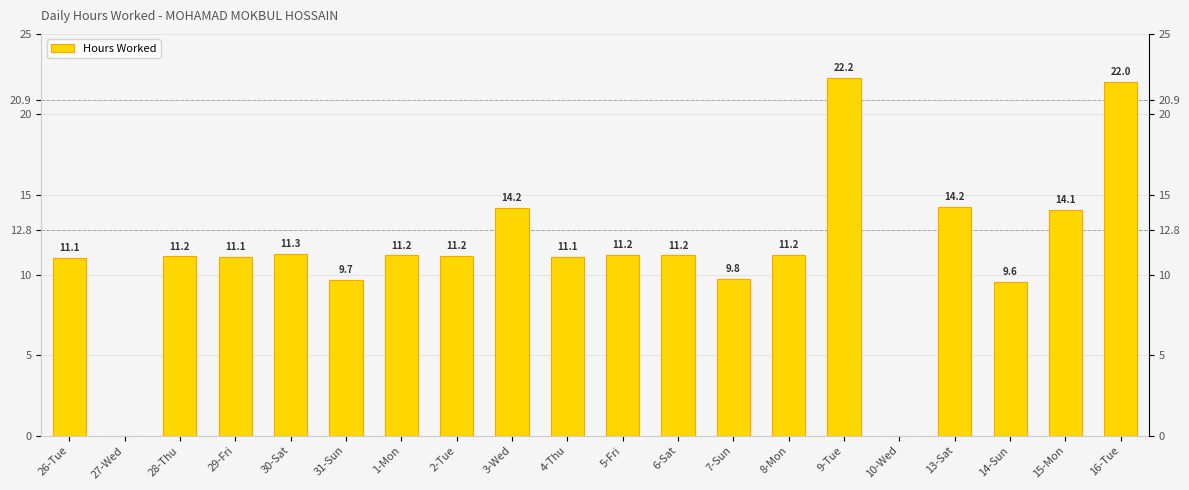

What is the label of the 4th bar from the right?

13-Sat